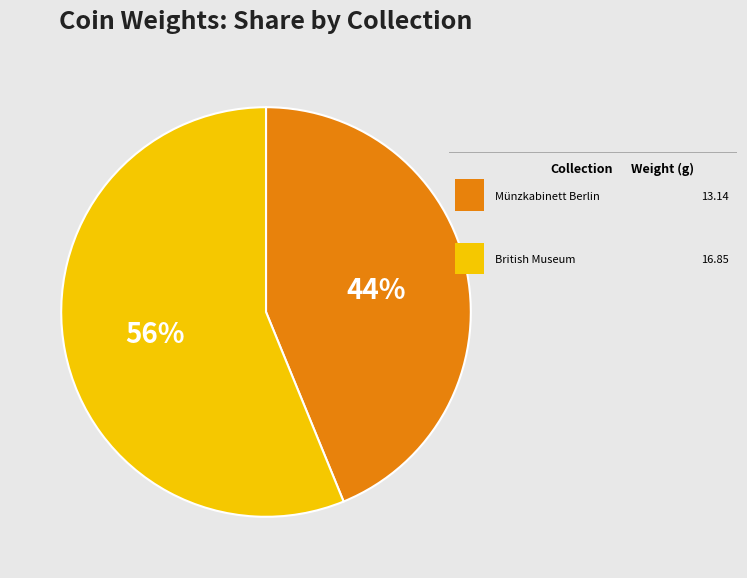

To the nearest percent, what is the average slice percentage?

50%